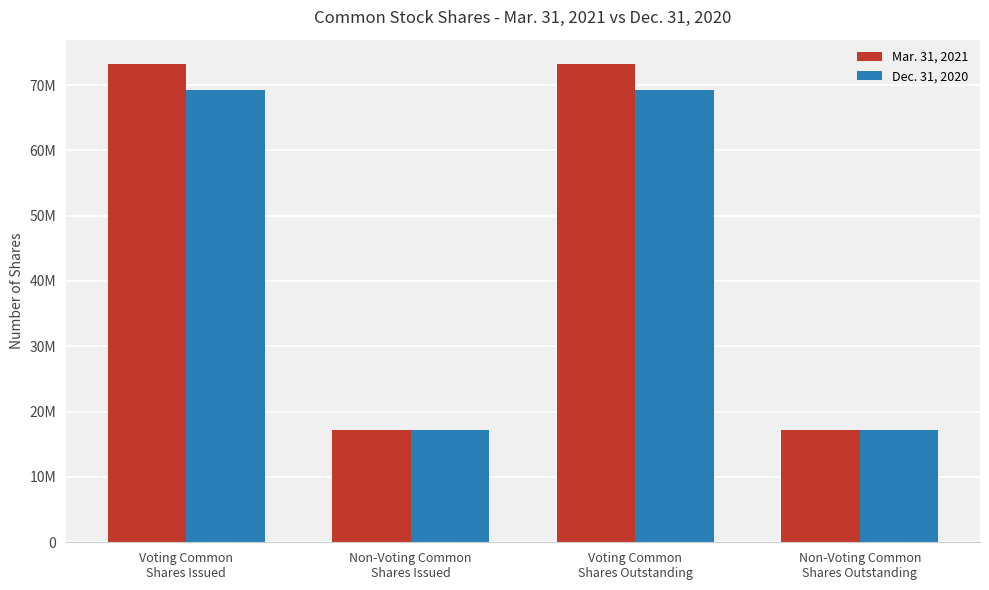

At which category is the sum across all series the highest?

Voting Common
Shares Issued